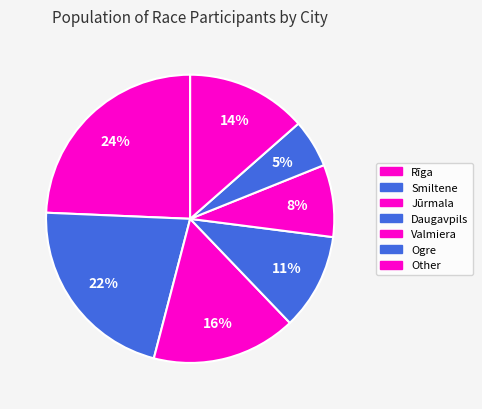

How many slices are in this pie chart?

7